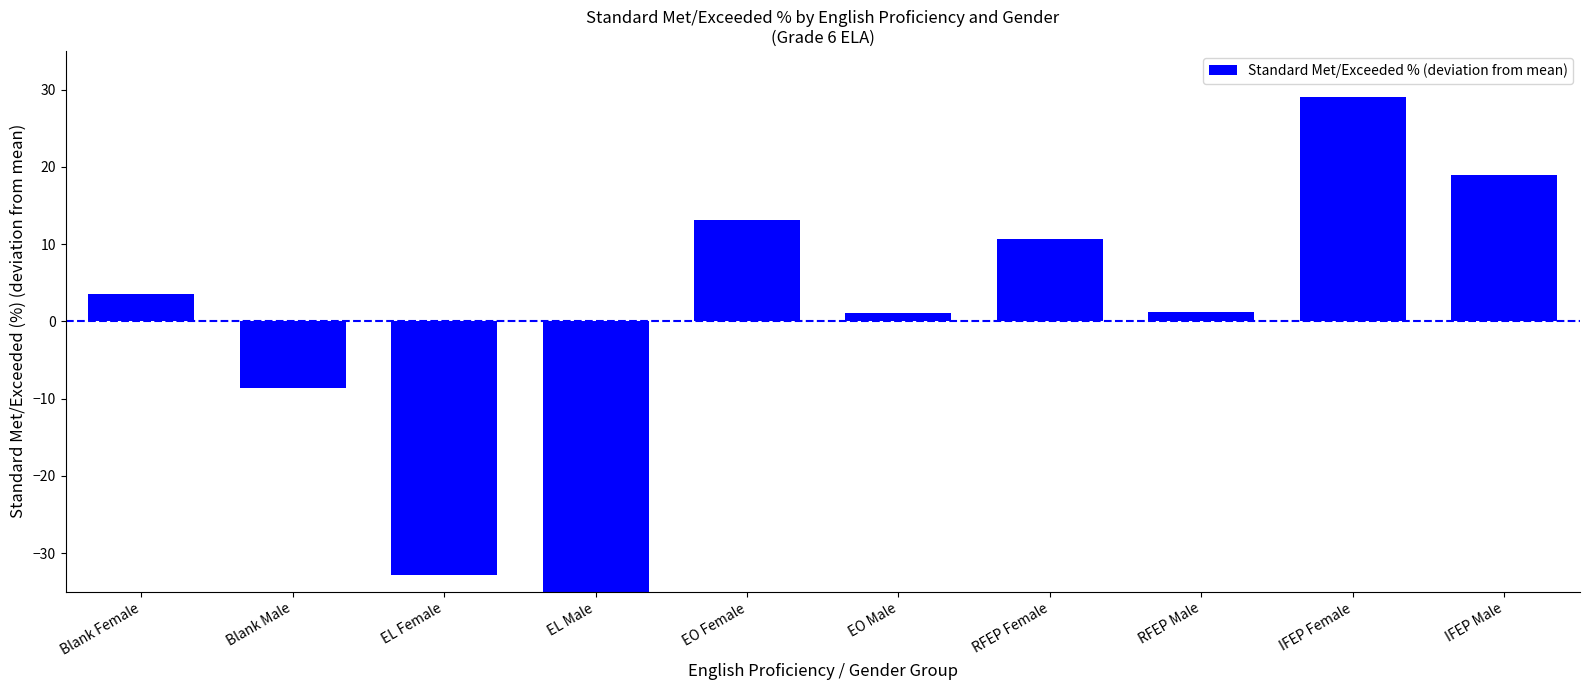

Reading left to right, transcribe all the data shown in this chart.

Blank Female=3.5	Blank Male=-8.7	EL Female=-32.8	EL Male=-36.2	EO Female=13.1	EO Male=1.1	RFEP Female=10.6	RFEP Male=1.2	IFEP Female=29.1	IFEP Male=19.0